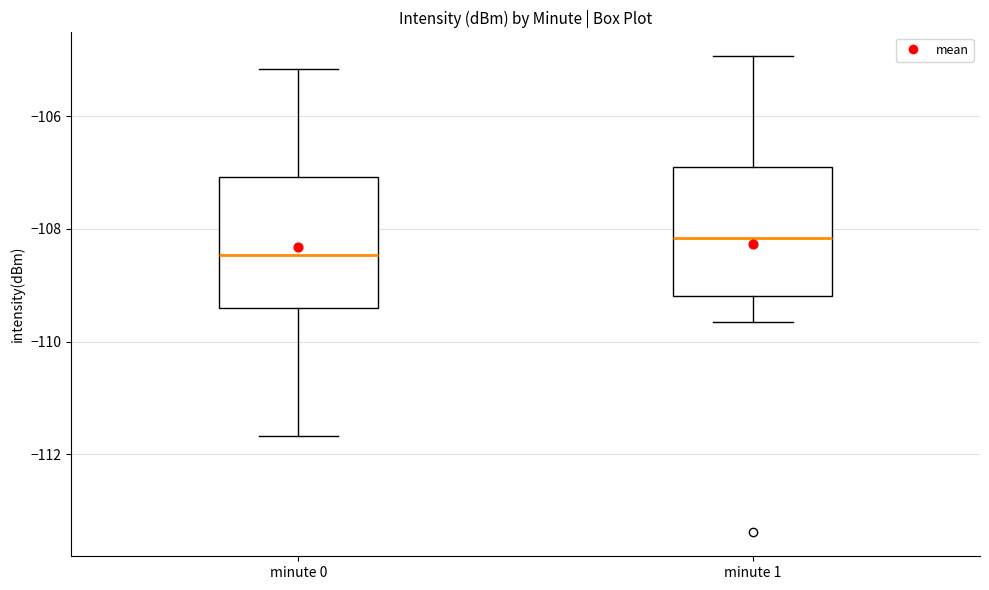

Where does the median line of the box for minute 1 sit on the y-axis? The values are not printed on the chart, so give them approximately, as read against the axis.

-108.2